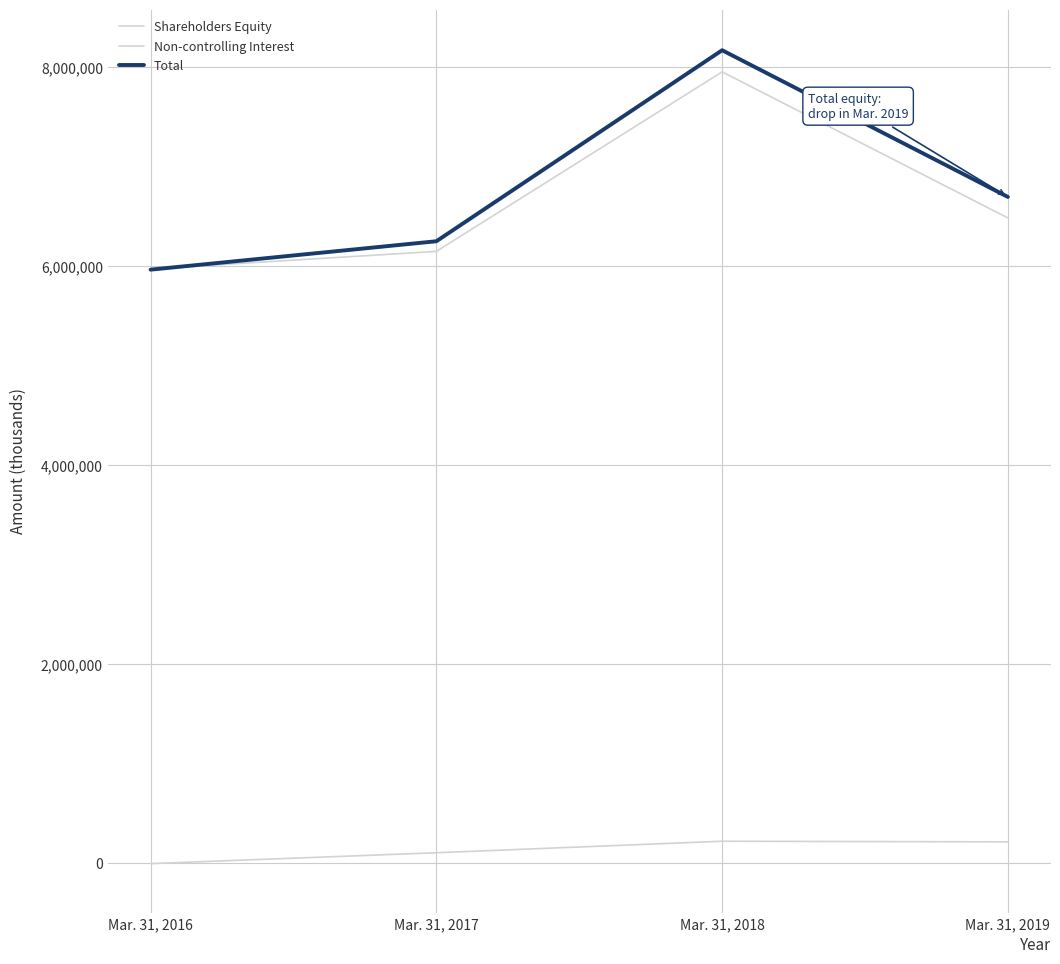

Rank the series by their maximum value, from highest to lowest.

Total, Shareholders Equity, Non-controlling Interest